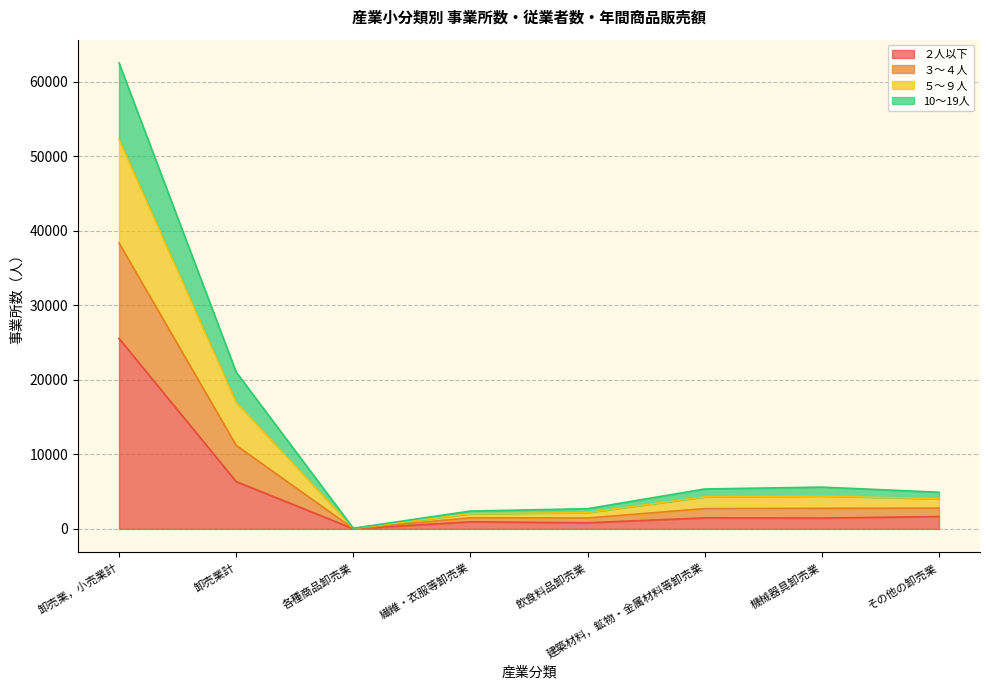

At which category is the sum across all series the highest?

卸売業，小売業計